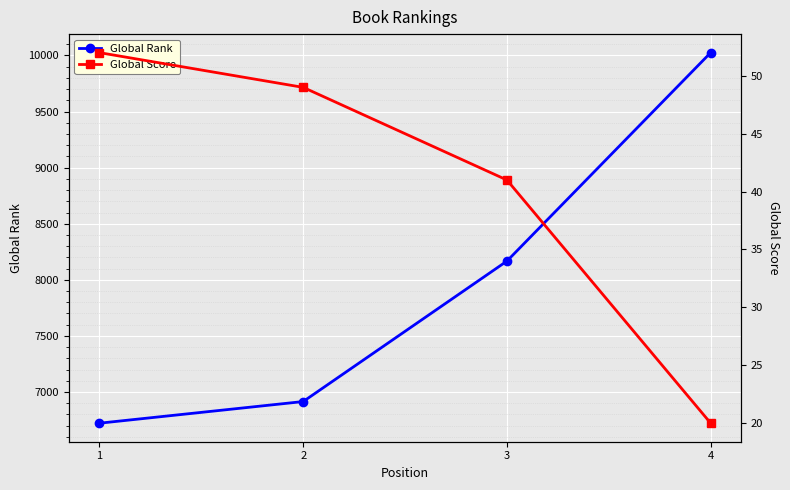

Rank the series by their maximum value, from lowest to highest.

Global Score, Global Rank